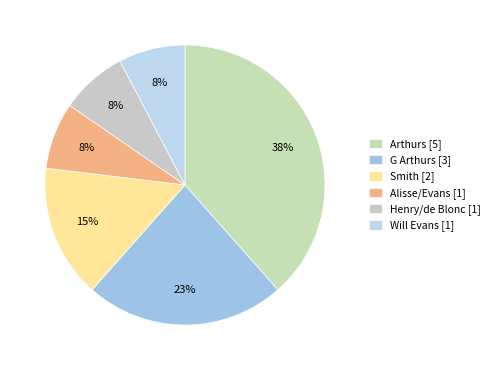

What is the largest slice in the pie chart?

Arthurs